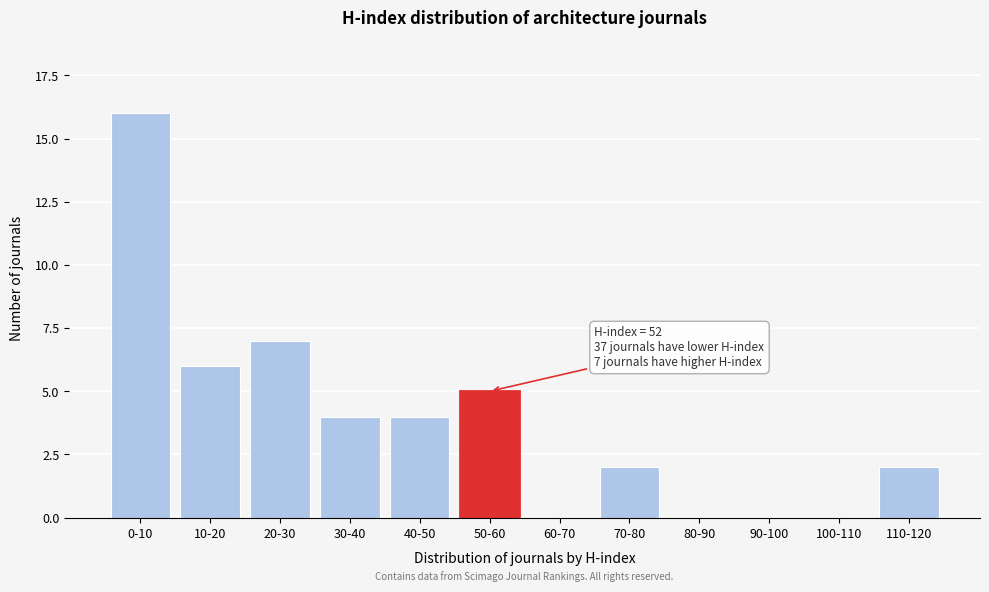

Reading left to right, what are all the values shown in this chart?

0-10=16	10-20=6	20-30=7	30-40=4	40-50=4	50-60=5	60-70=0	70-80=2	80-90=0	90-100=0	100-110=0	110-120=2